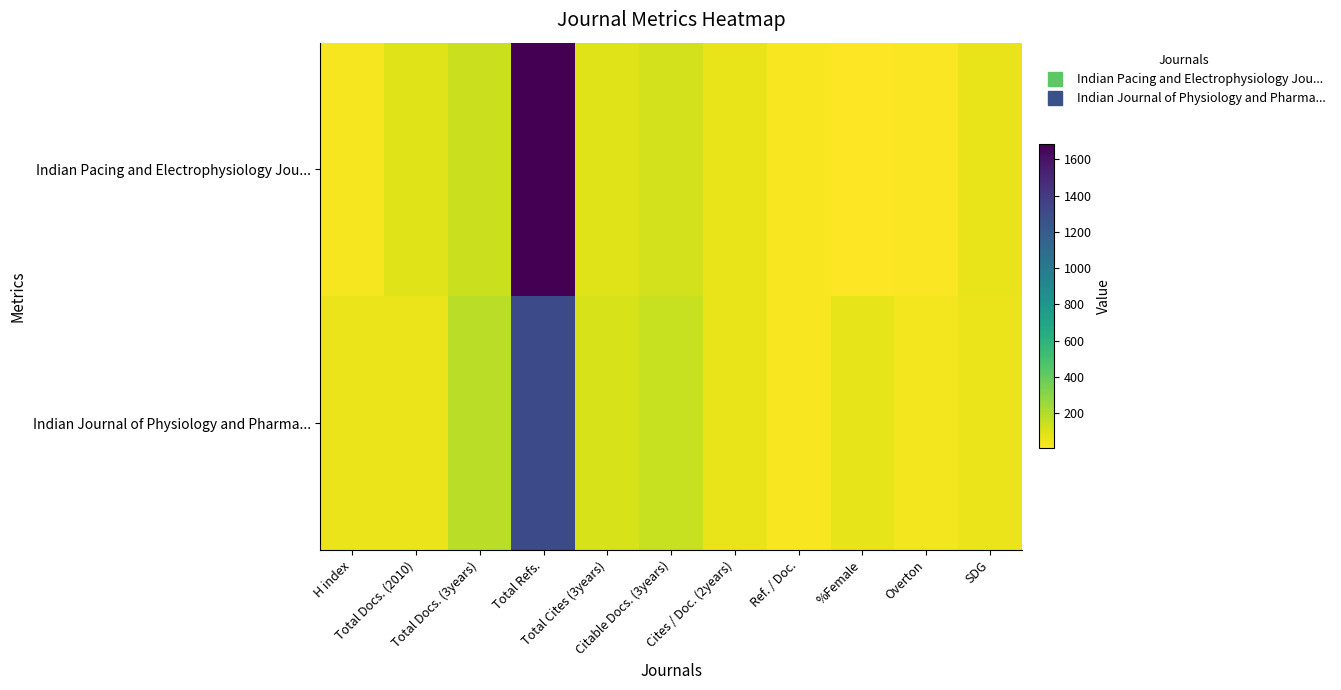

Reading left to right, transcribe all the data shown in this chart.

Indian Pacing and Electrophysiology Jou...: H index=31	Total Docs. (2010)=84	Total Docs. (3years)=137	Total Refs.=1684	Total Cites (3years)=84	Citable Docs. (3years)=122	Cites / Doc. (2years)=59	Ref. / Doc.=20	%Female=5	Overton=15	SDG=61
Indian Journal of Physiology and Pharma...: H index=56	Total Docs. (2010)=53	Total Docs. (3years)=180	Total Refs.=1308	Total Cites (3years)=104	Citable Docs. (3years)=148	Cites / Doc. (2years)=58	Ref. / Doc.=24	%Female=68	Overton=34	SDG=55